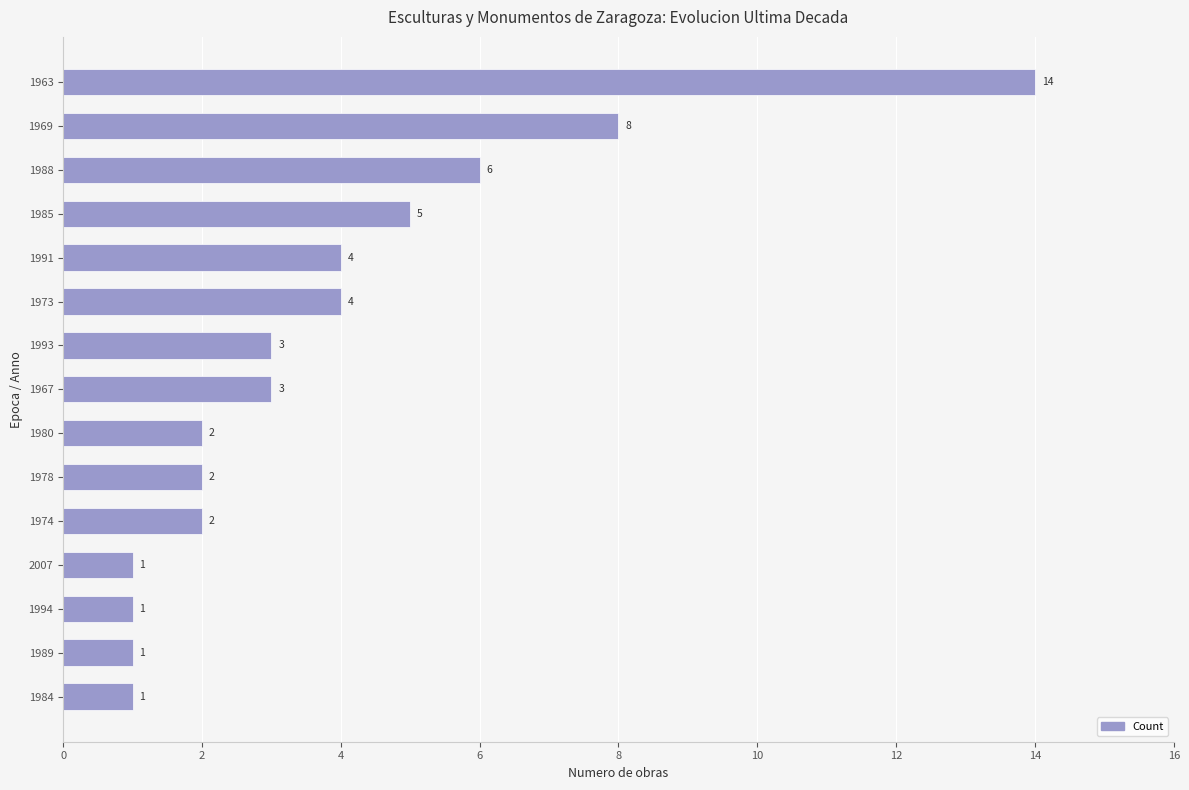

Which category has the highest value across all series?

1963